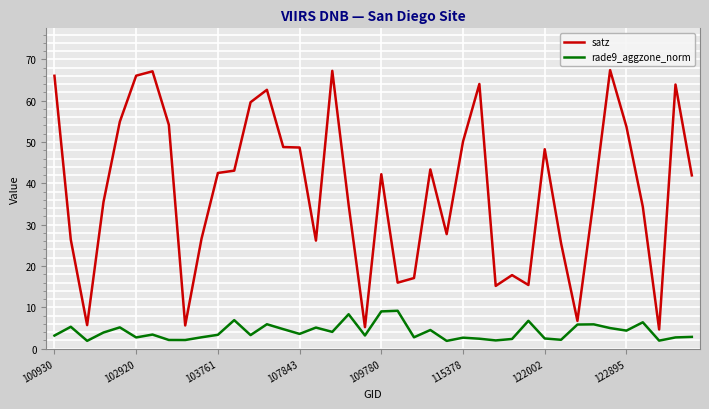

Which series has the largest total across all categories?

satz